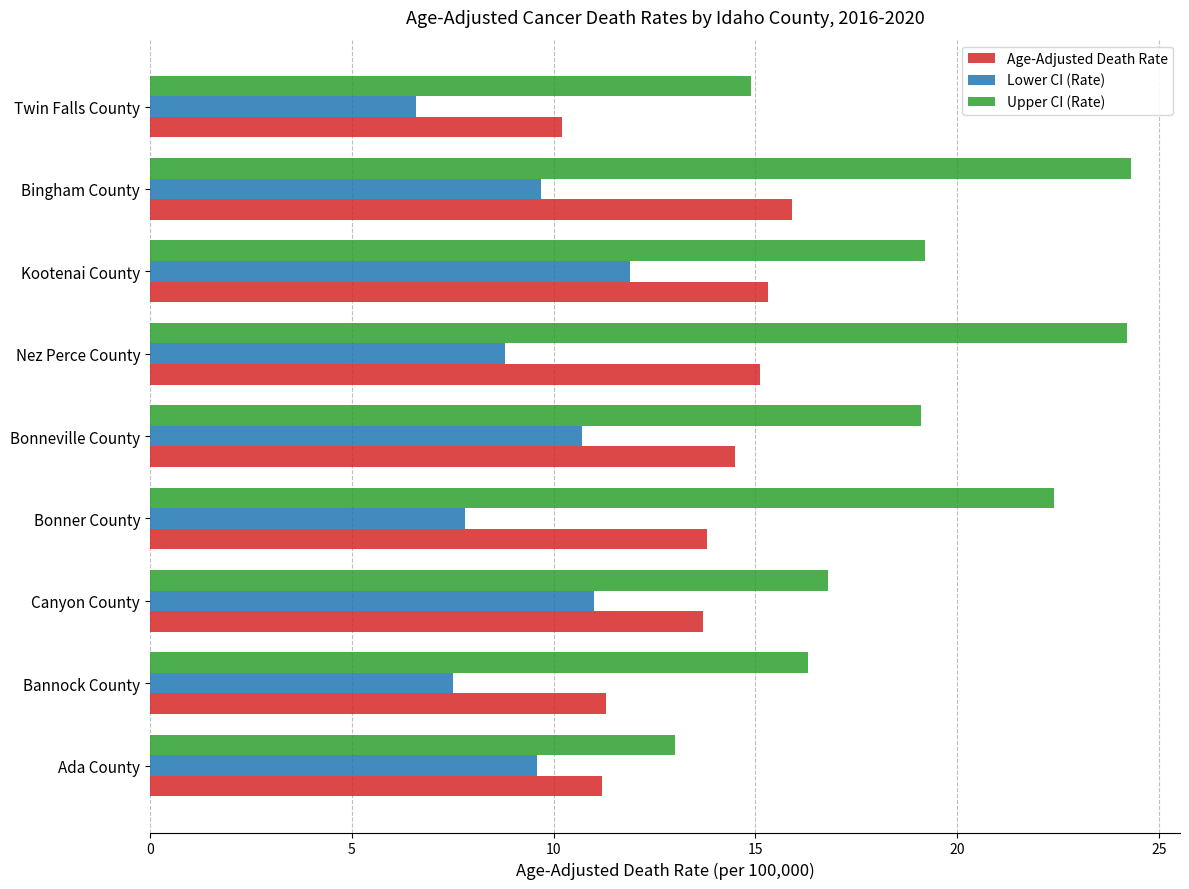

Rank the series by their average value, from lowest to highest.

Lower CI (Rate), Age-Adjusted Death Rate, Upper CI (Rate)